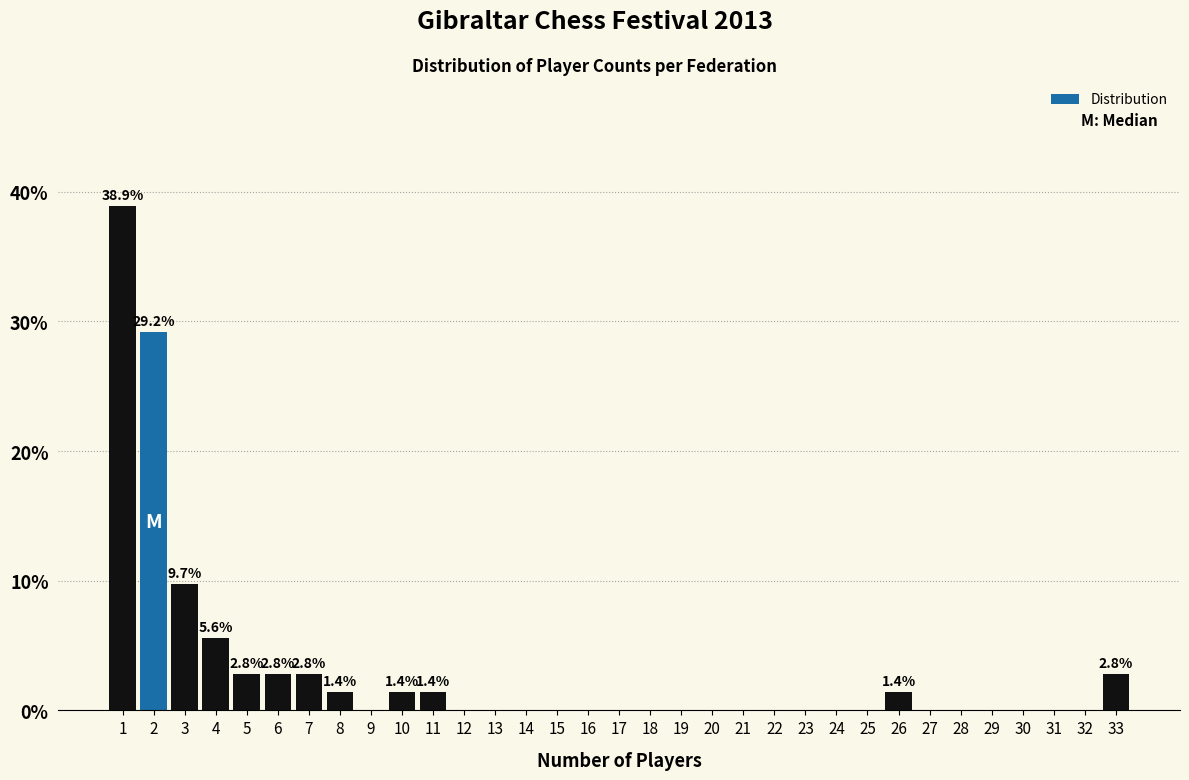

Which range on the x-axis has the tallest bar?

0.5 to 1.5